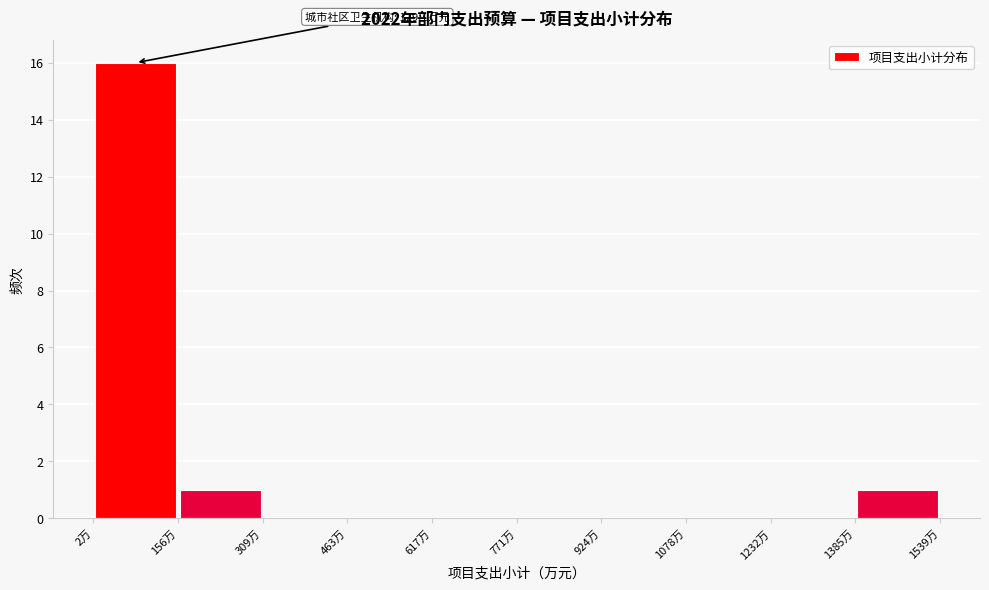

Over which range of the x-axis is the bar tallest?

0 to 160